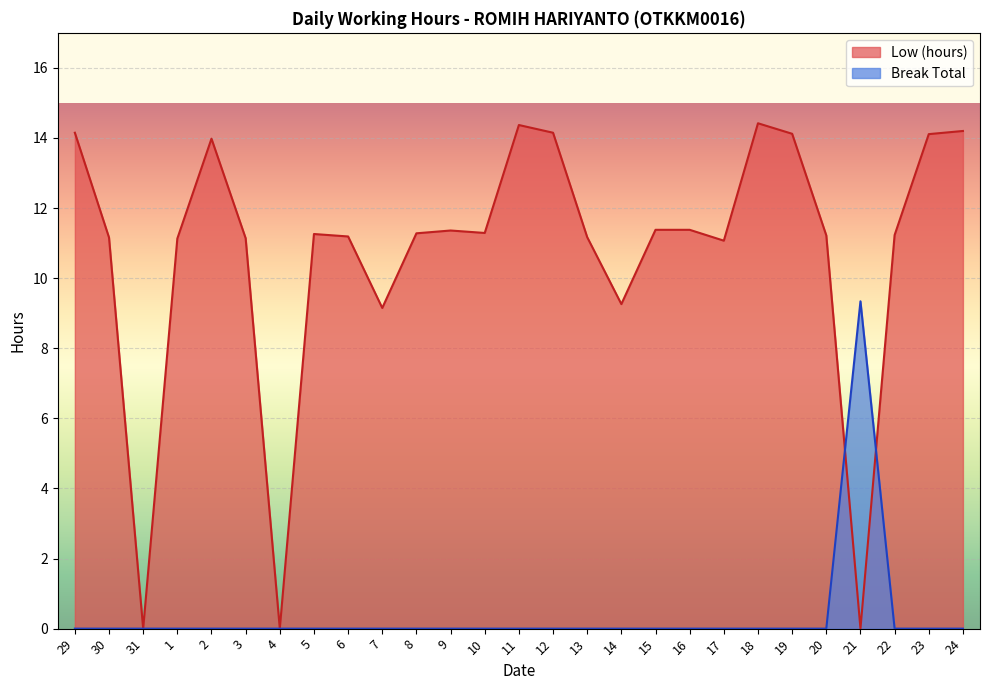

Where is the first local maximum for Break Total?

21